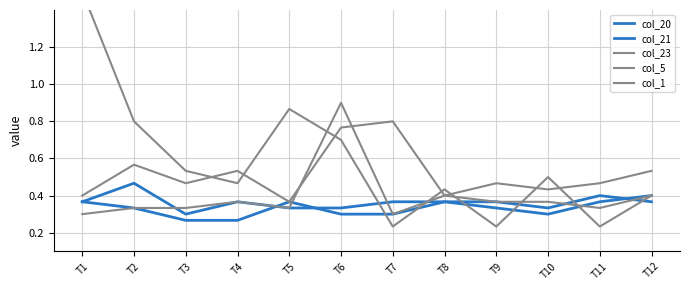

How many lines are shown in the chart?

5